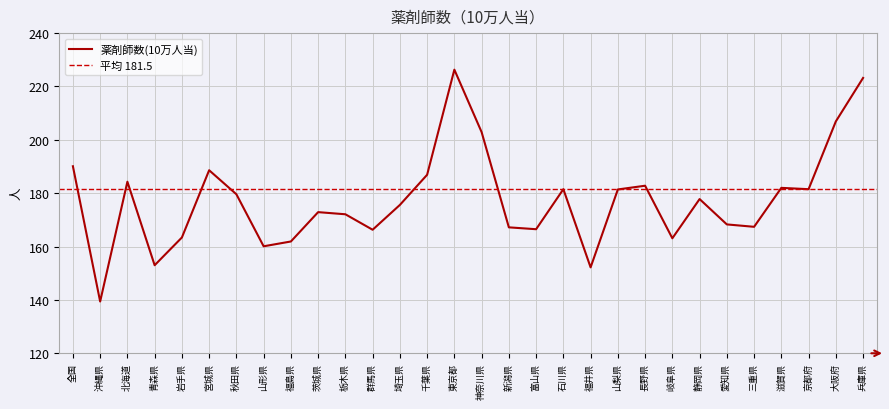

The value at 三重県 is 45.6. True or false?

False